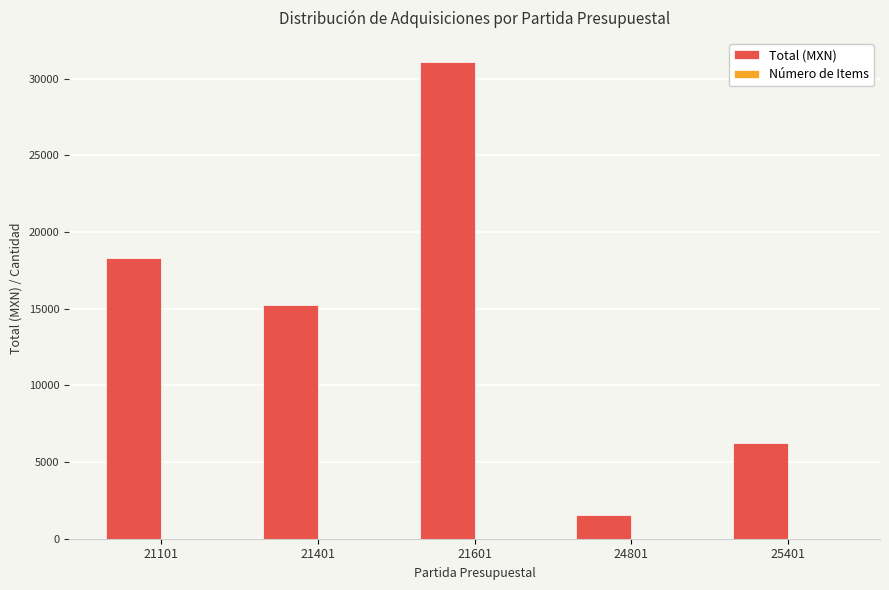

Where is Total (MXN) nearest to the value 16310?

21401